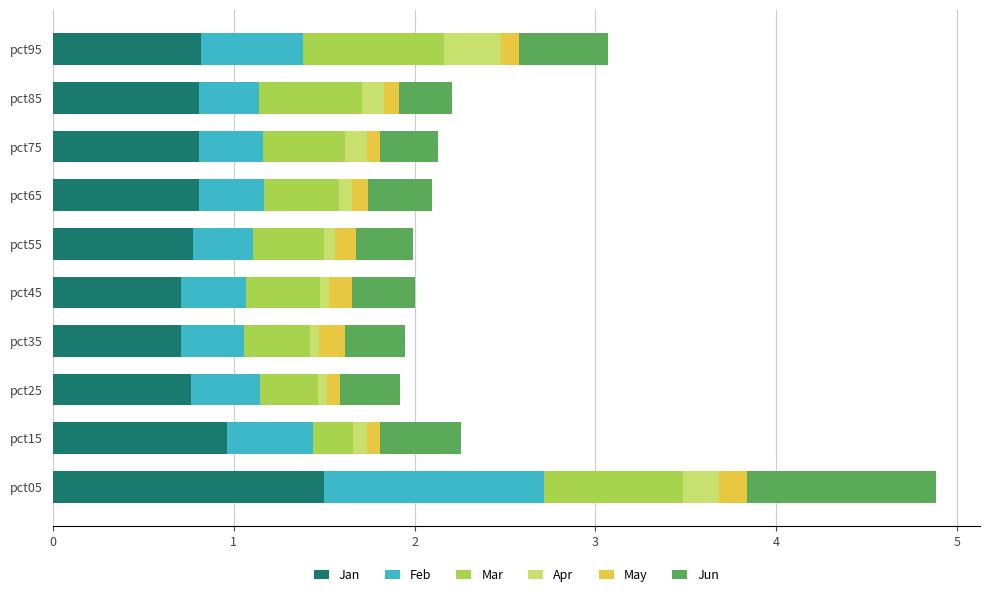

What is the highest value of the Jan series?

1.5